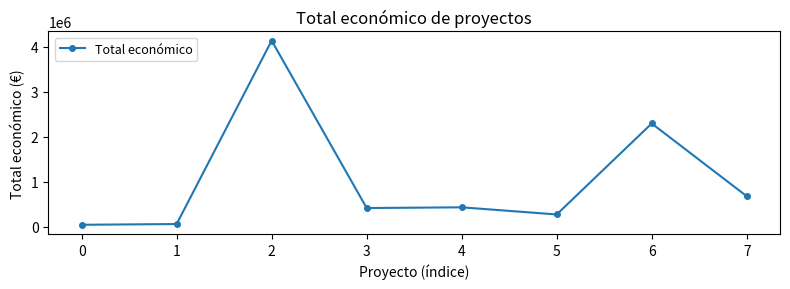

The value at 2 is 4139393. True or false?

True